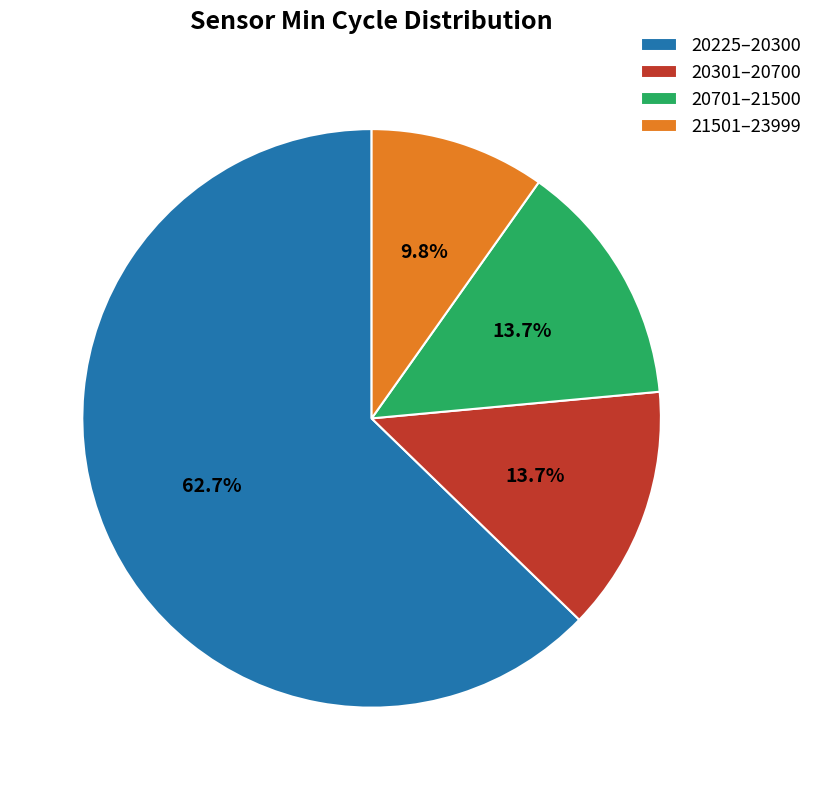

Which slice is the smallest?

21501–23999